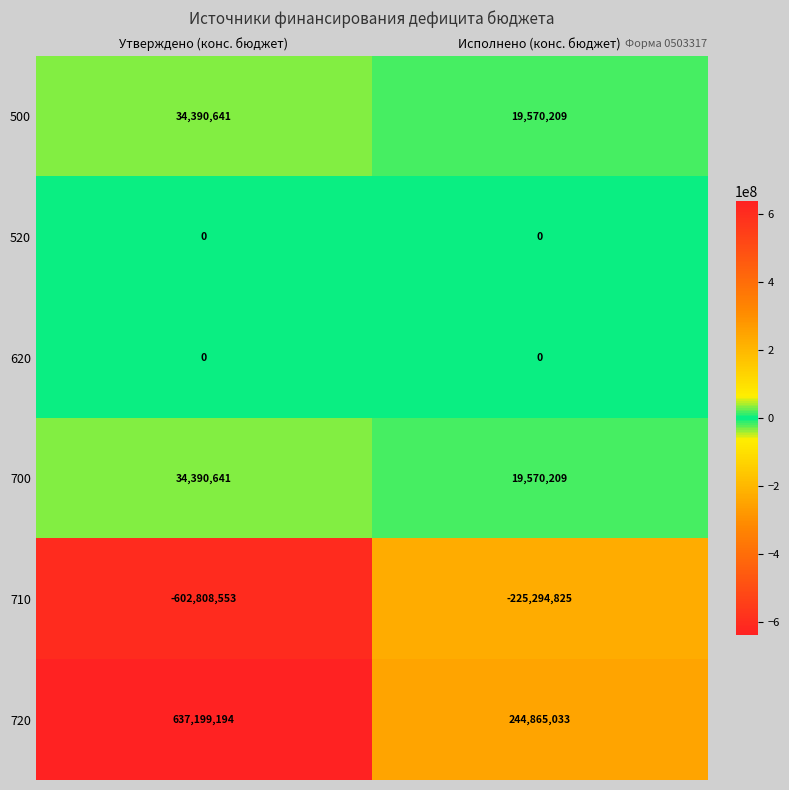

The 700 series shows 44903245 at Утверждено (конс. бюджет). True or false?

False